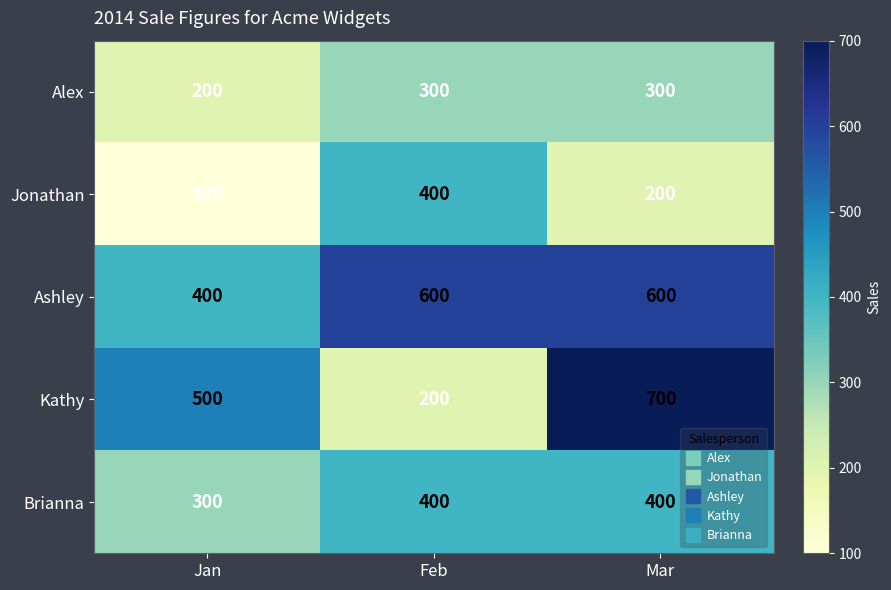

What is the highest value of the Brianna series?

400